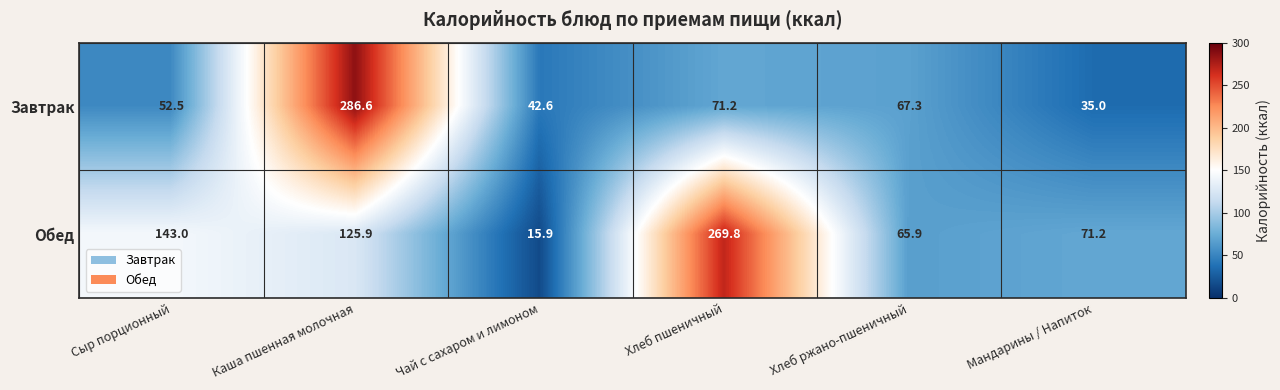

The value of Завтрак at Хлеб пшеничный is 111.0. True or false?

False